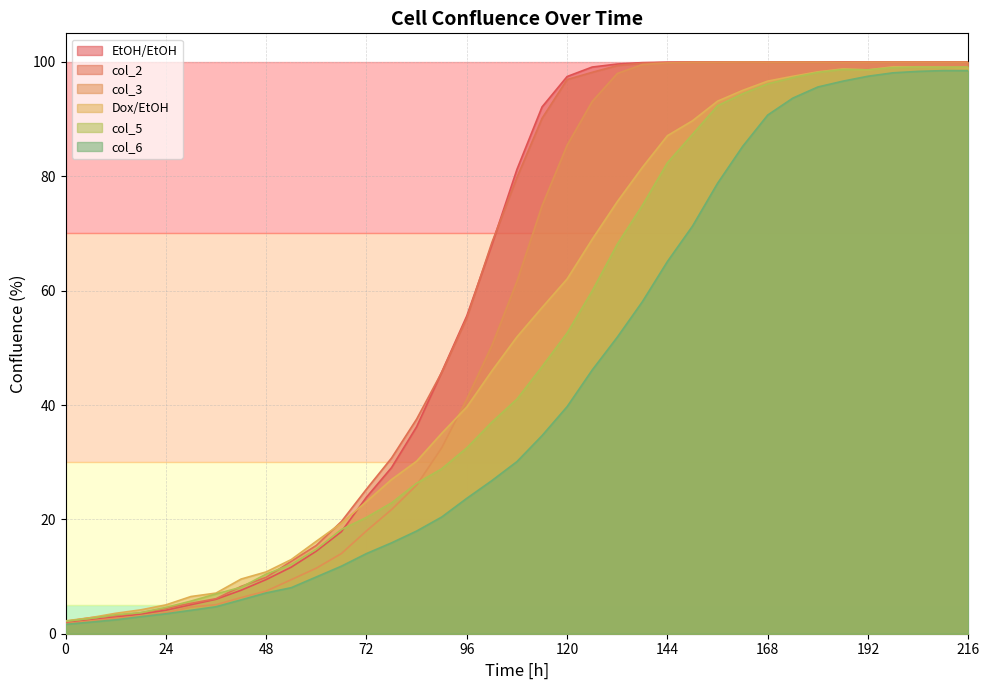

True or false: col_6 and col_2 intersect in this chart.

False